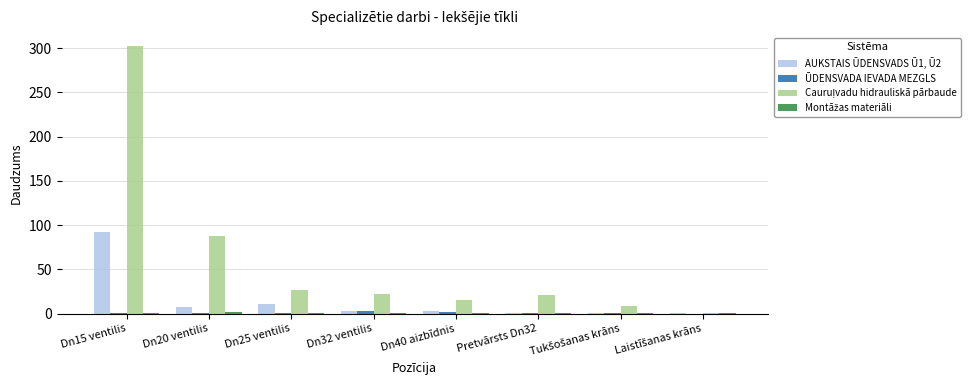

How many distinct data groups are displayed?

4